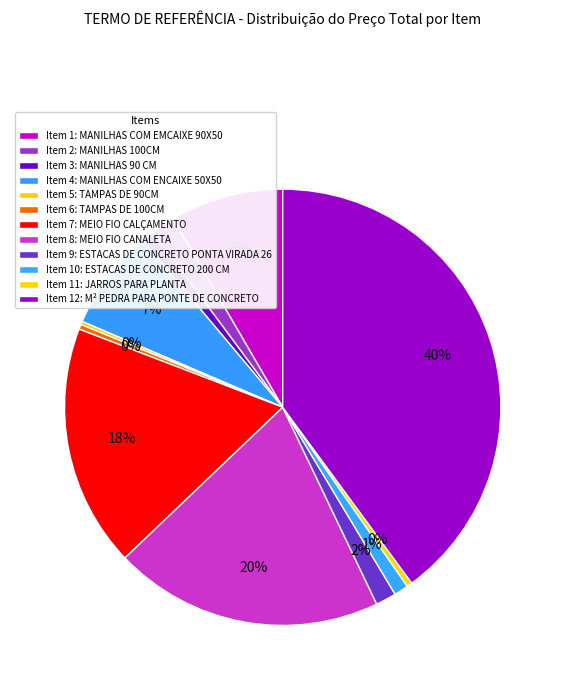

Does any single category account for the majority?

No